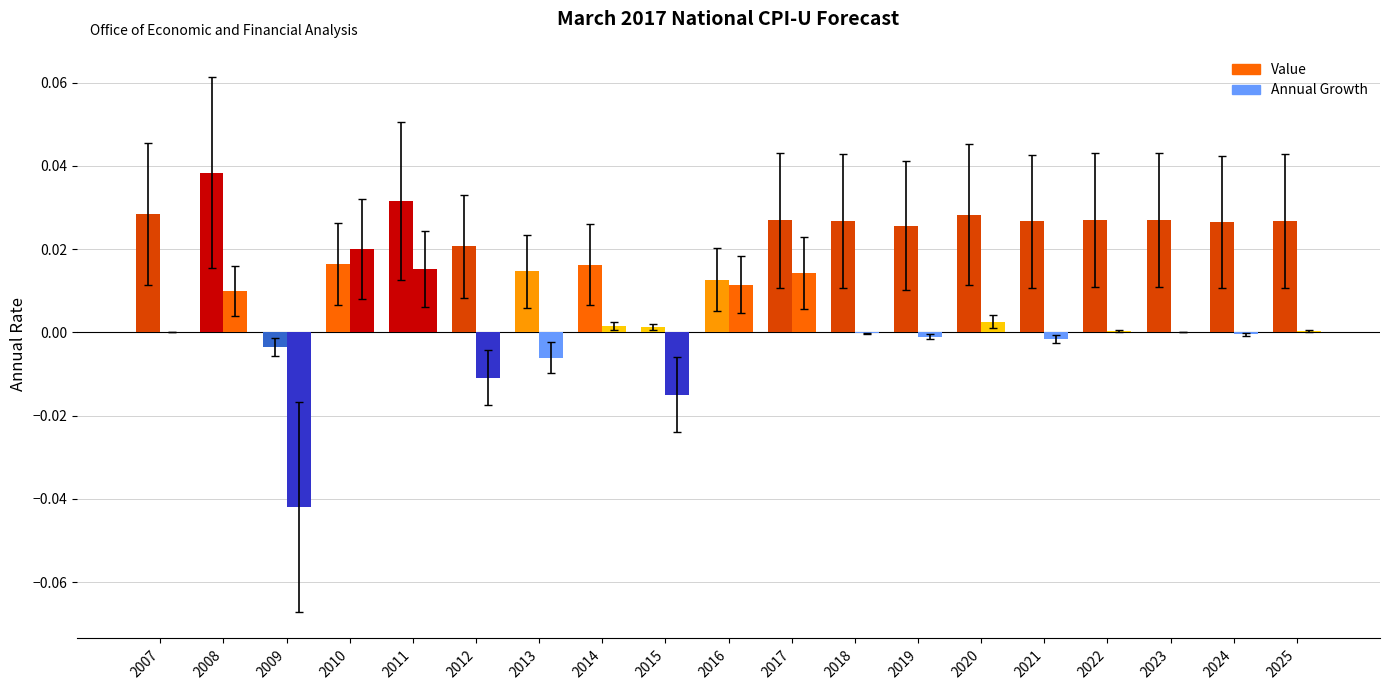

Where is Value nearest to the value 0?

2015